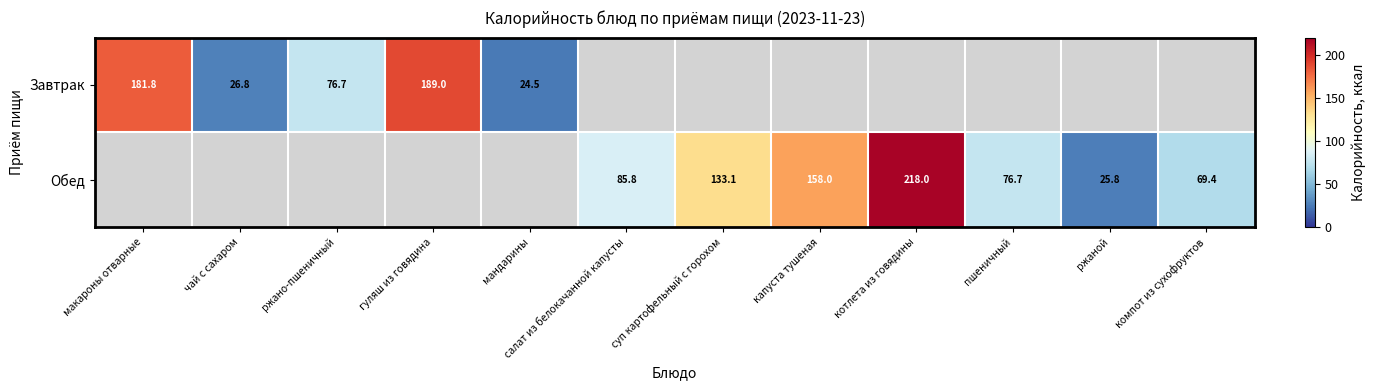

What is the sum of the Обед values at капуста тушеная and суп картофельный с горохом?

291.1